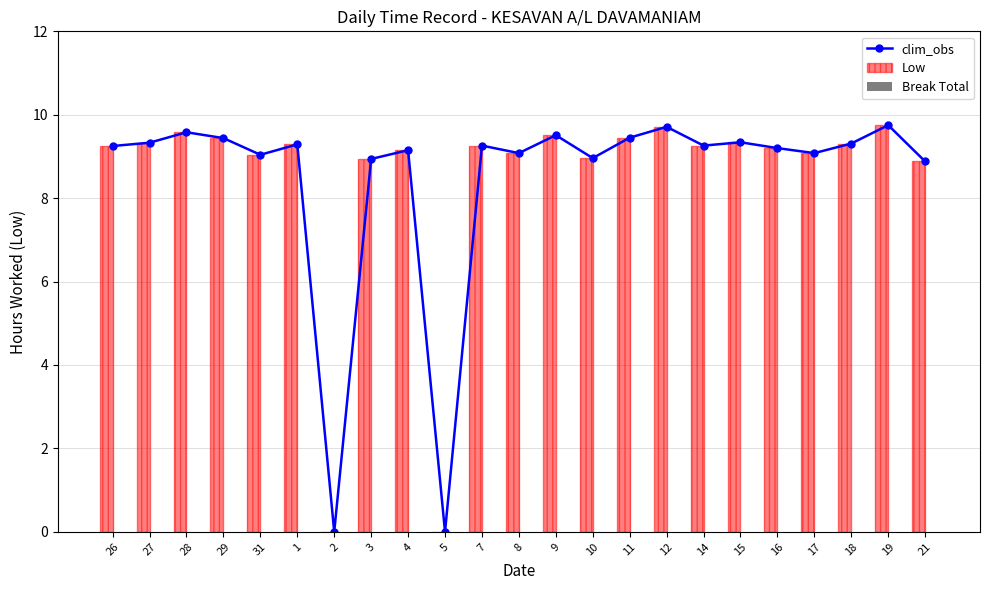

Which series has the largest range (max minus min)?

clim_obs